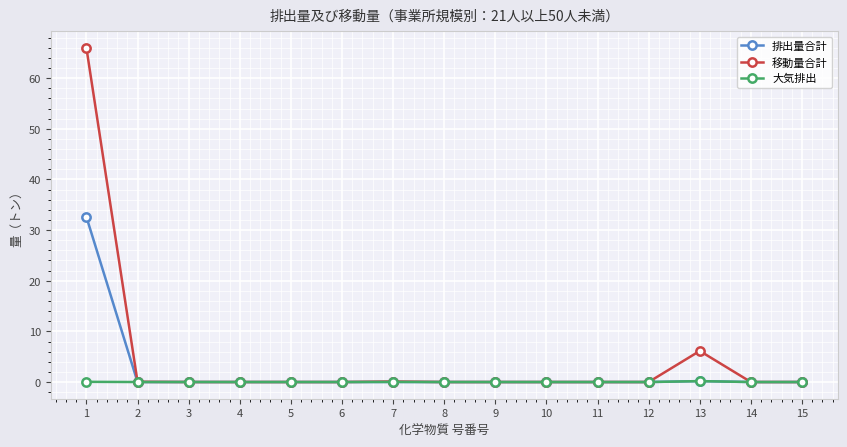

True or false: 移動量合計 has a value of 2.5 at 13.

False